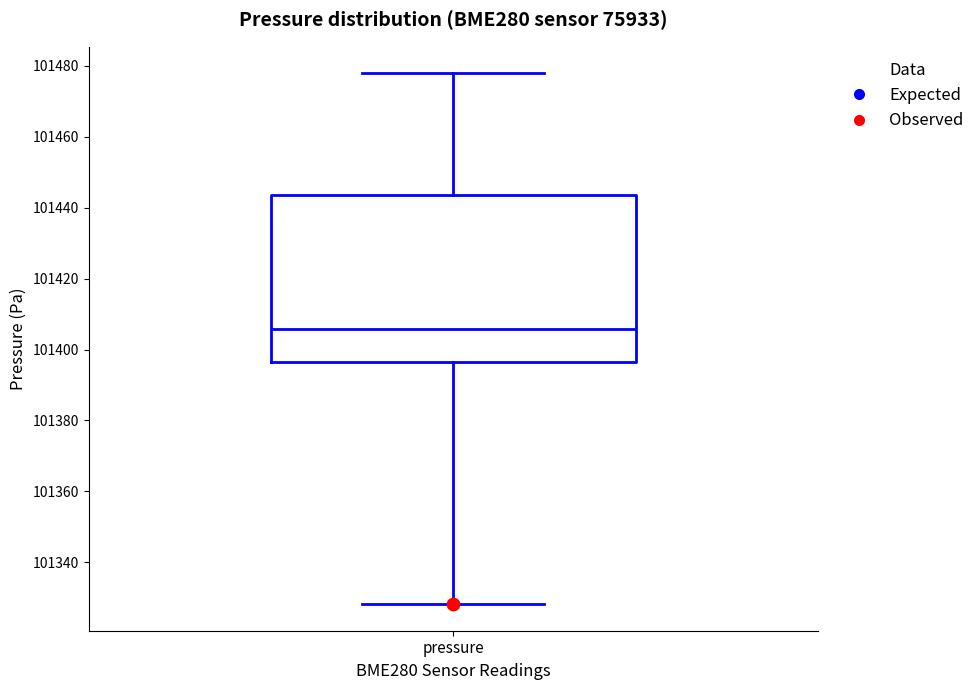

Where is the lower edge of the box for pressure on the y-axis? The values are not printed on the chart, so give them approximately, as read against the axis.

101396